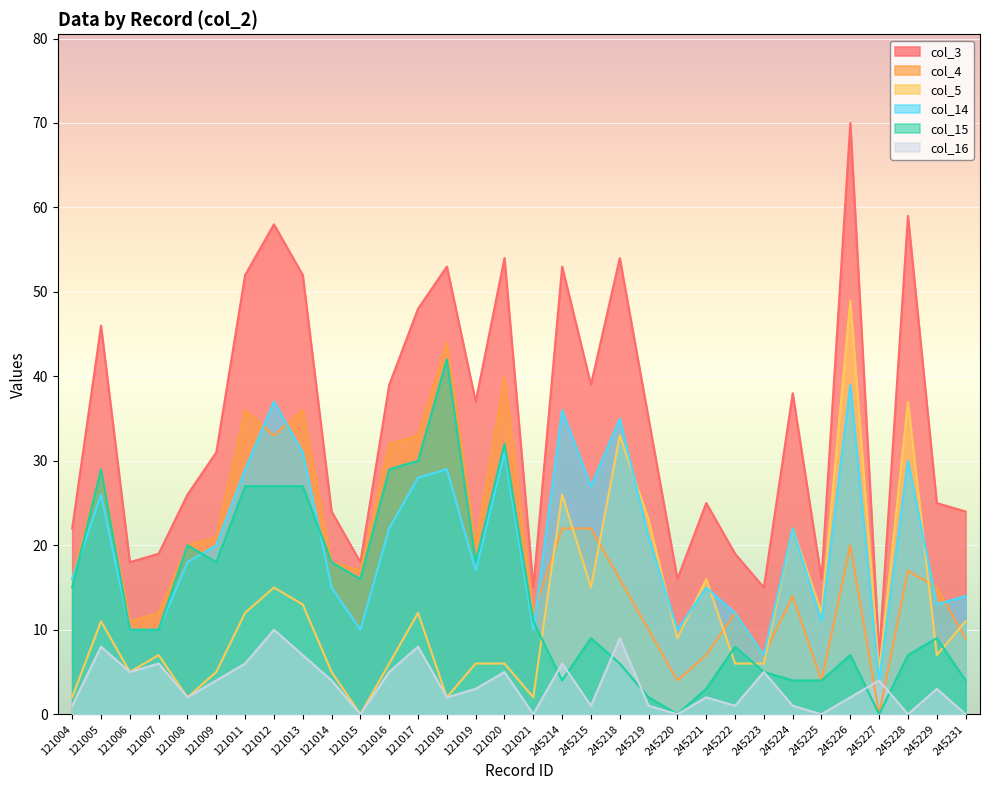

True or false: col_3 and col_4 intersect in this chart.

False